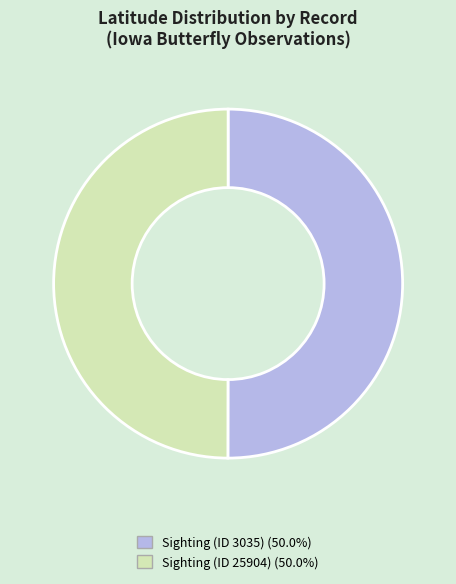

Approximately how many times larger is the value at Sighting (ID 25904) (50.0%) compared to Sighting (ID 3035) (50.0%)?

1.0